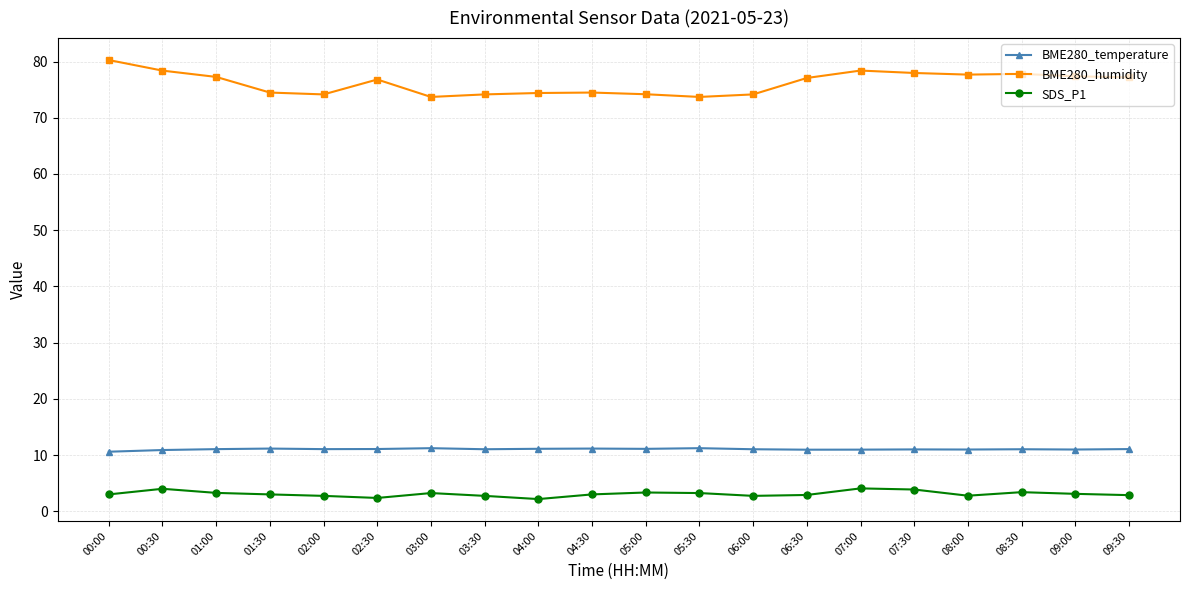

Does the chart have visible grid lines?

Yes